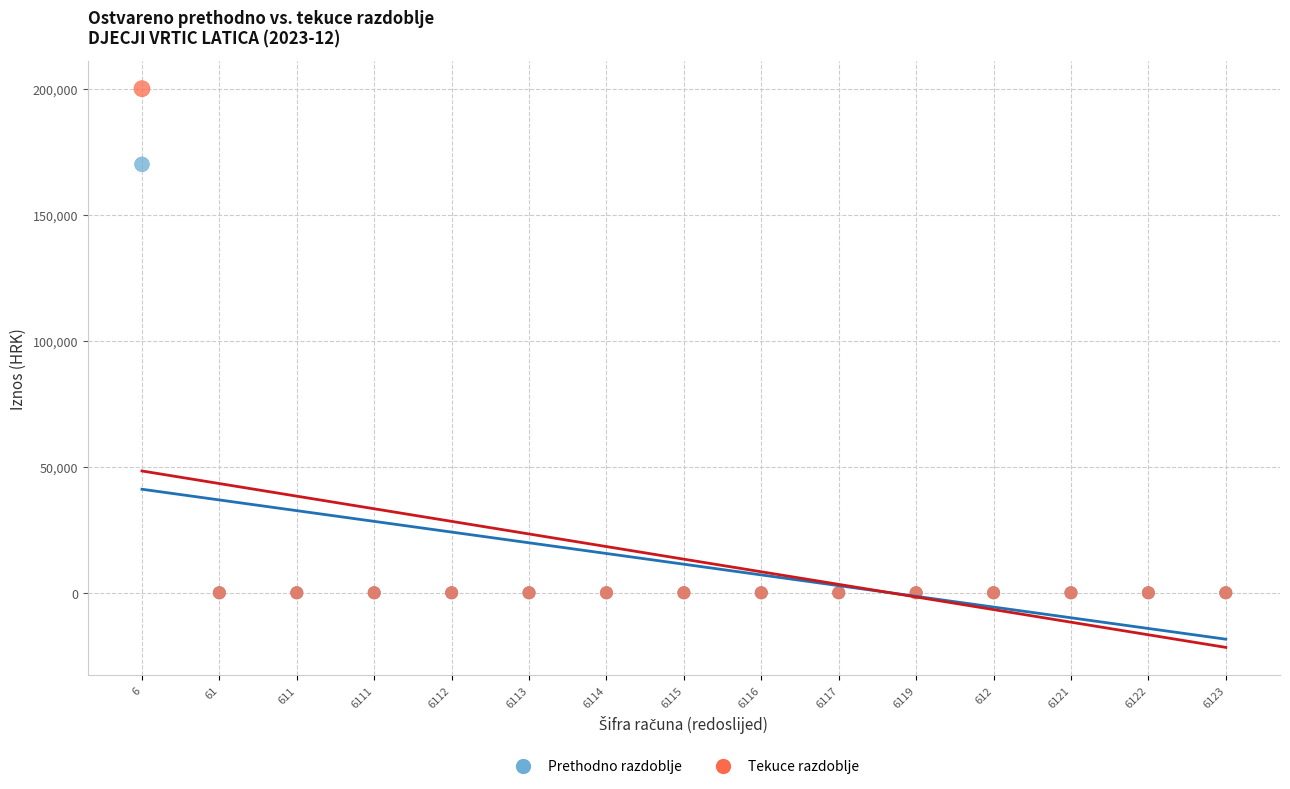

What are all the series names shown in the legend?

Prethodno razdoblje, Tekuce razdoblje